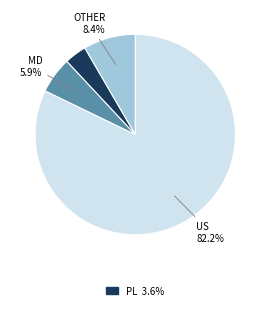

How many slices are in this pie chart?

4